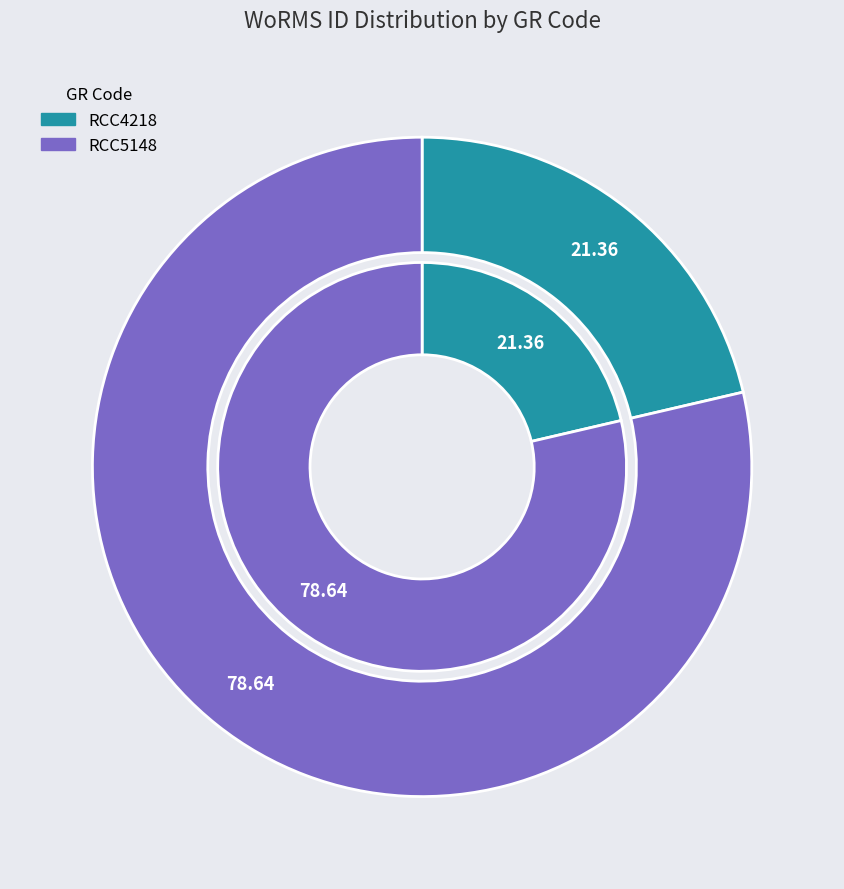

The RCC5148 slice represents 69% of the pie. True or false?

False